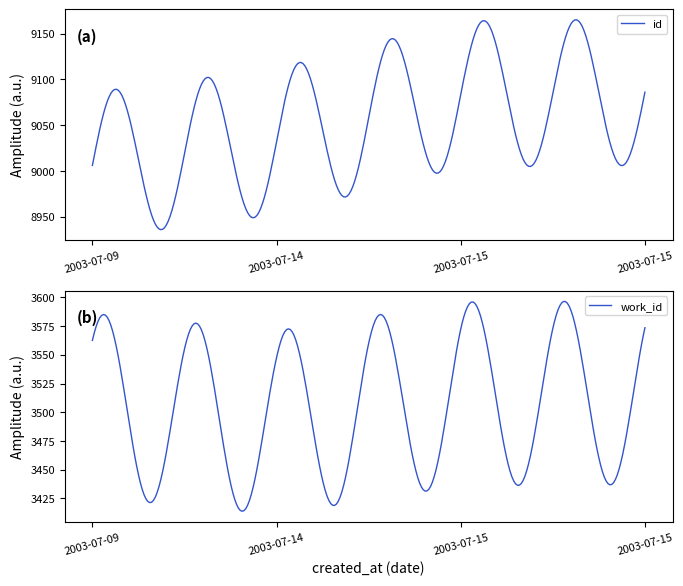

List the labels in order of work_id value, largest first.

2003-07-15, 2003-07-15, 2003-07-09, 2003-07-14